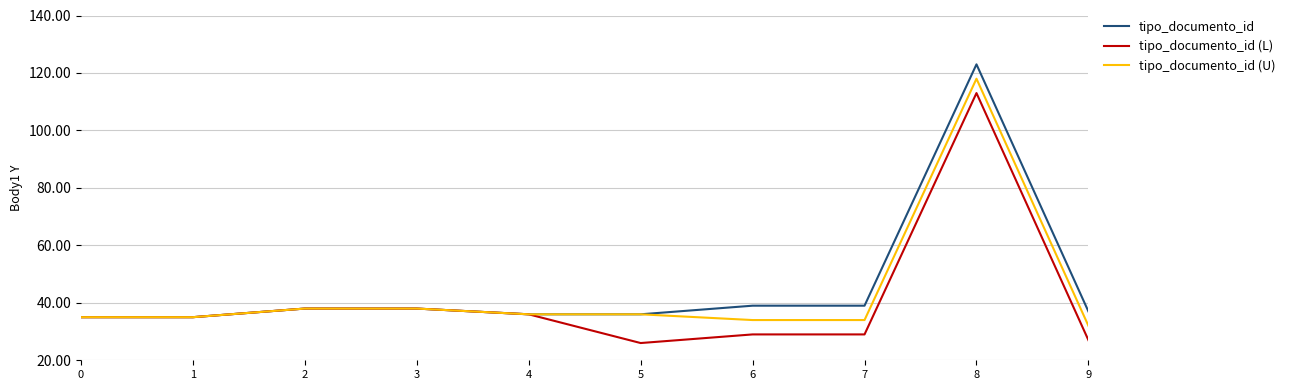

List the series in order of their overall mean, lowest first.

tipo_documento_id (L), tipo_documento_id (U), tipo_documento_id